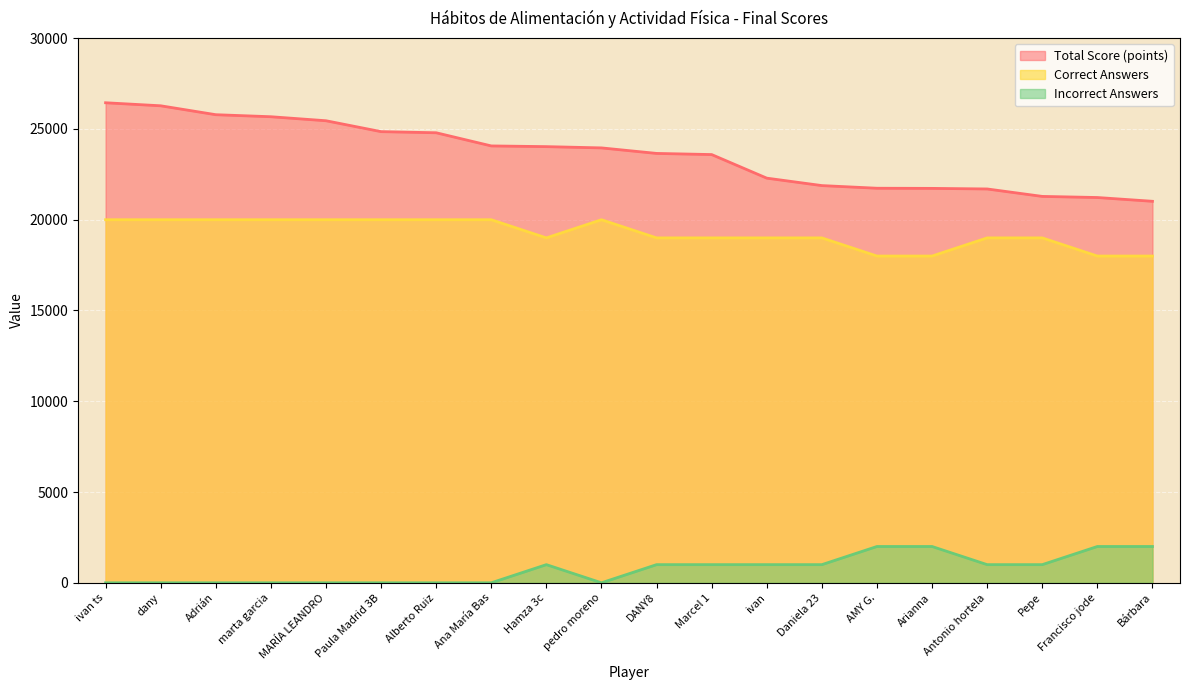

Where is Total Score (points) nearest to the value 23730?

DANY8